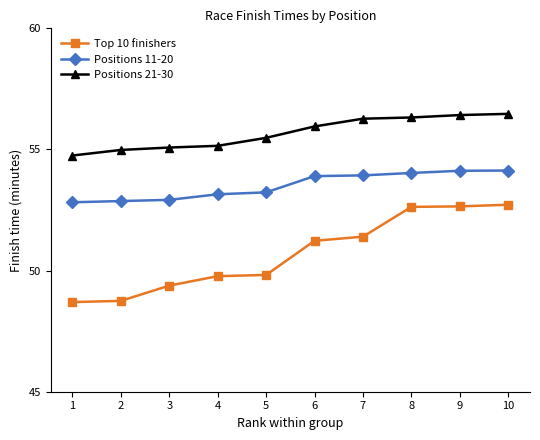

What is the lowest value of the Positions 11-20 series?

52.8